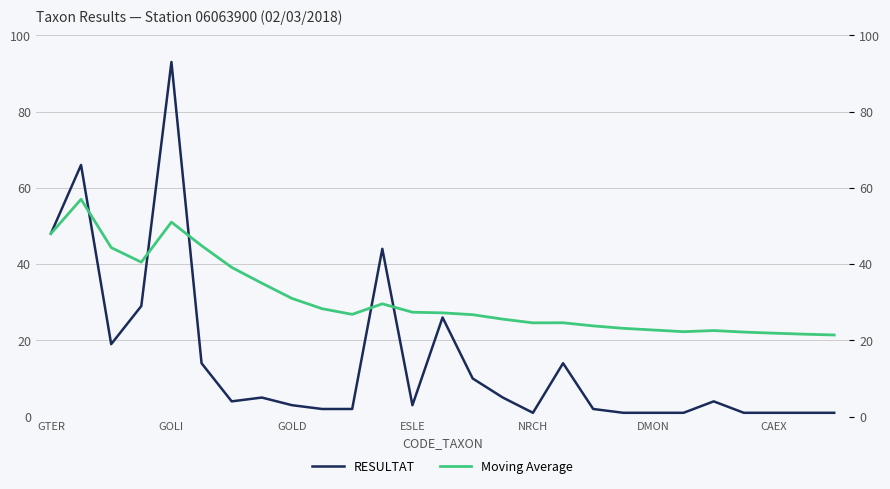

True or false: RESULTAT and Moving Average cross at least once.

True